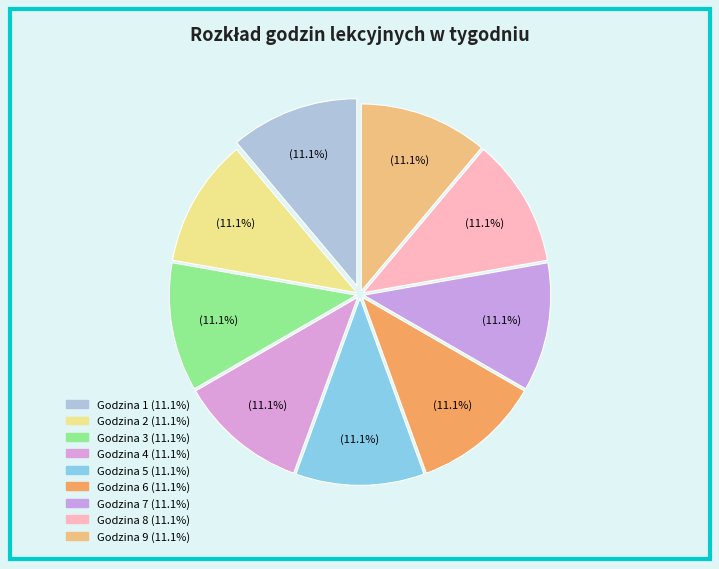

How many segments does this pie chart have?

9